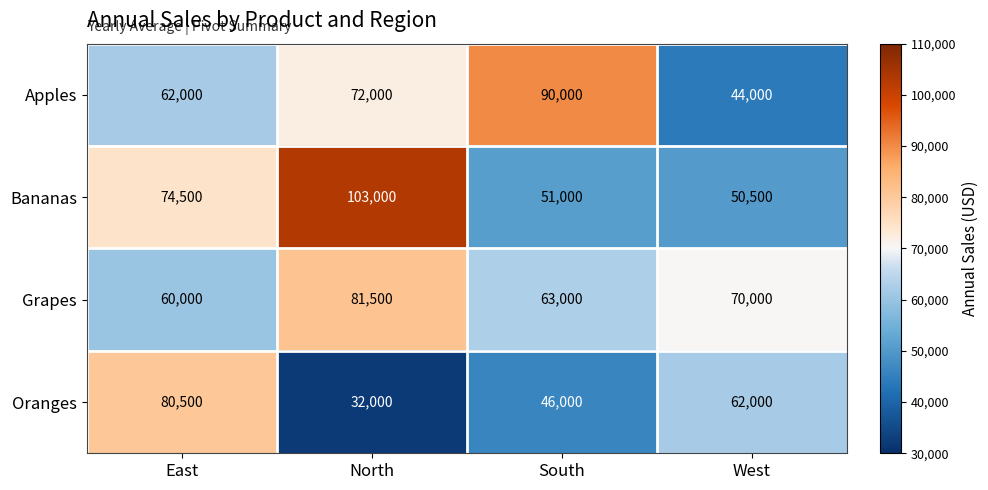

What is the difference between the Oranges values at East and South?

34500